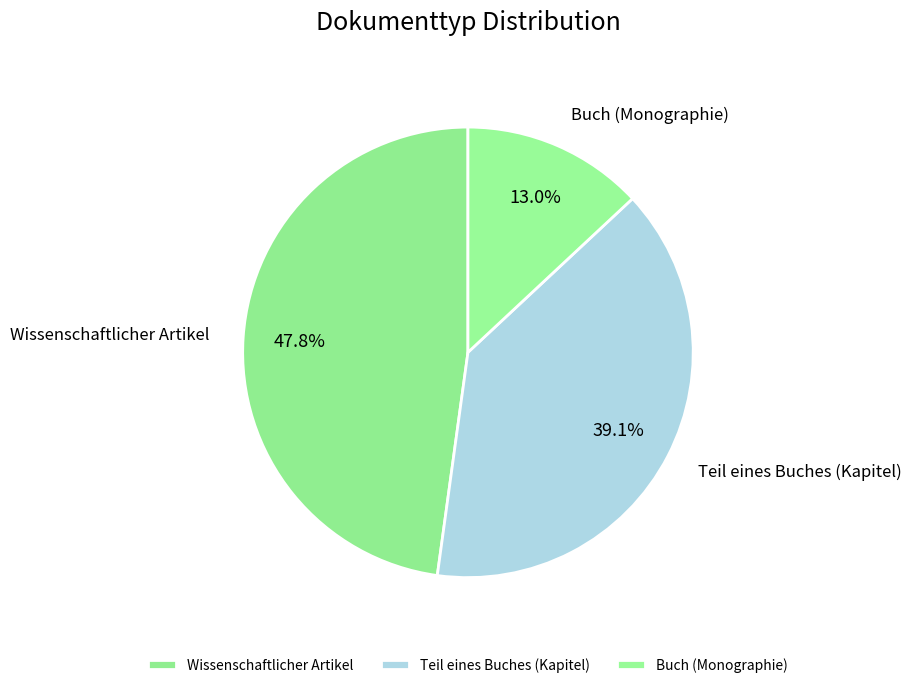

Which category has the biggest portion of the pie?

Wissenschaftlicher Artikel